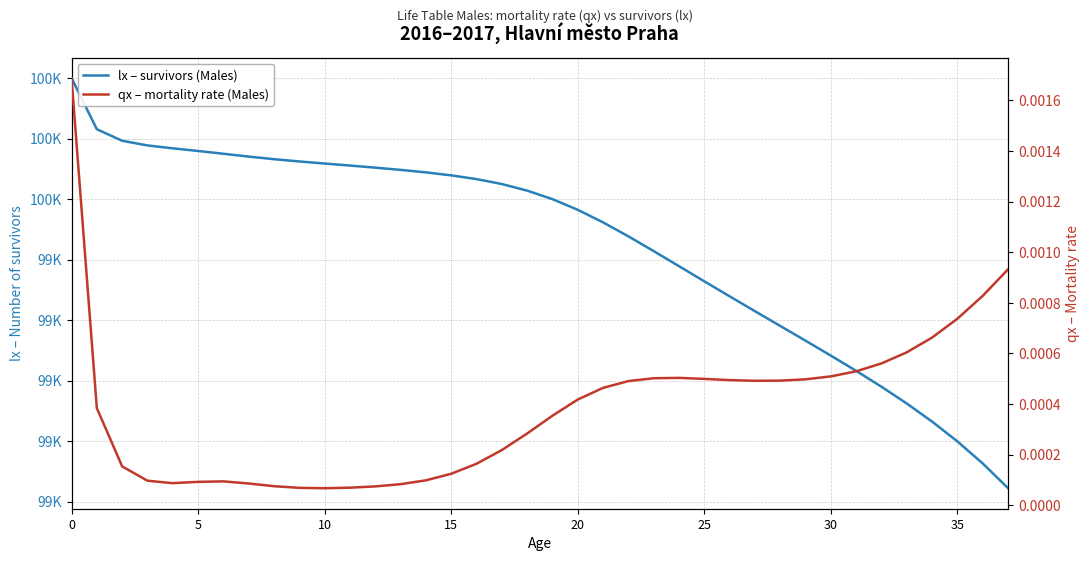

Which series has the widest spread of values?

lx – survivors (Males)